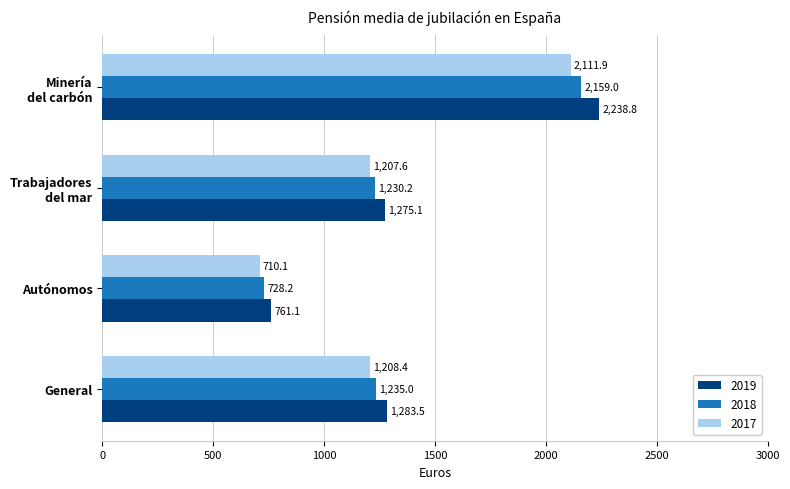

At how many categories does at least one series exceed 1431?

1